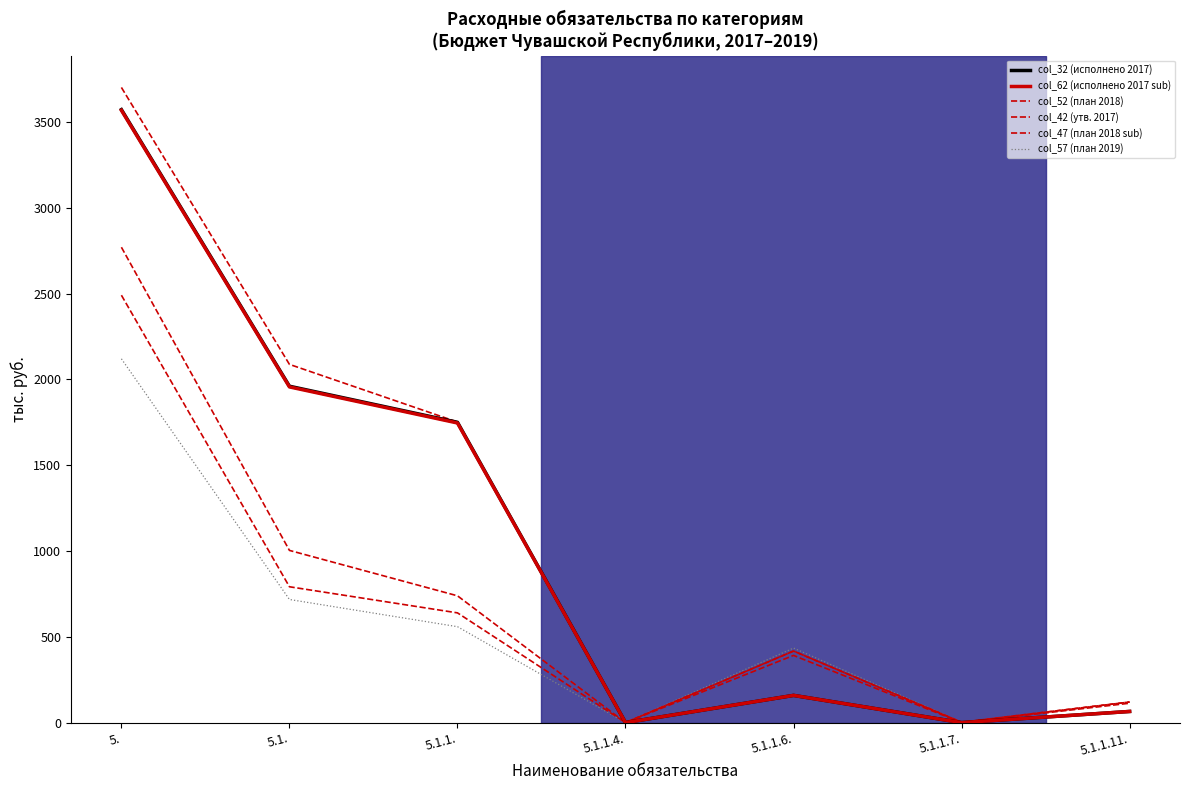

What is the label of the 1st point from the left?

5.